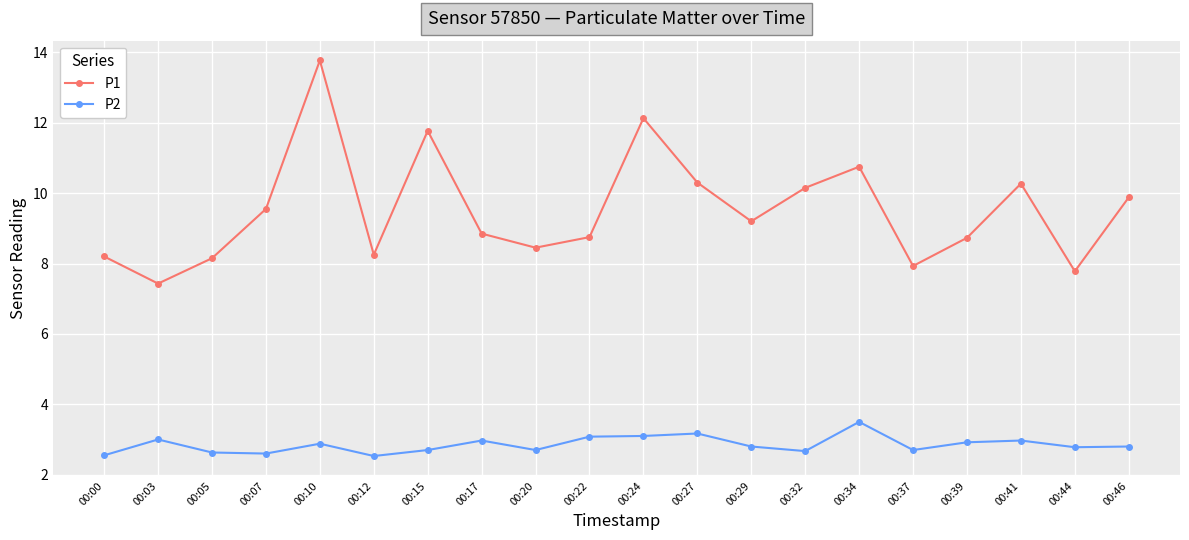

What is the difference between the P1 values at 00:20 and 00:32?

1.7